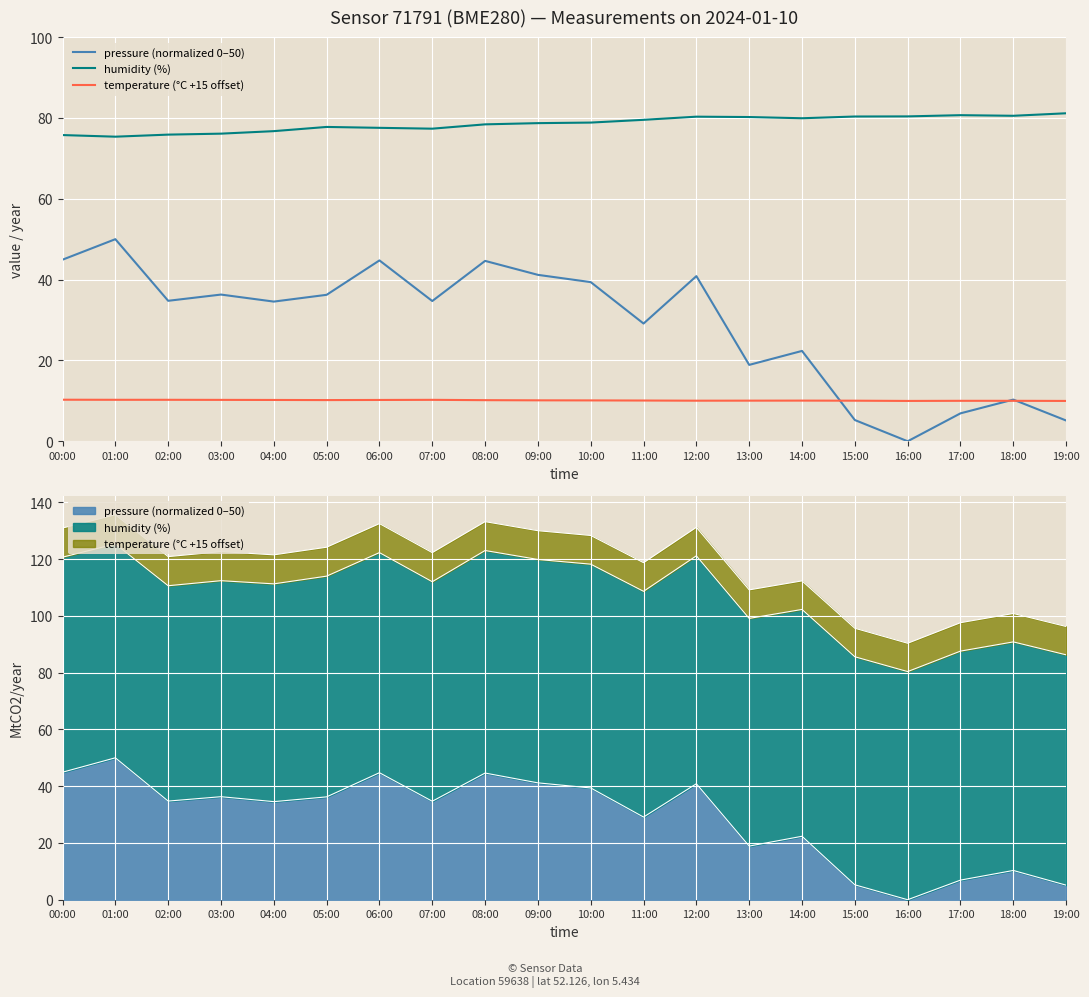

What is the difference between the maximum and second lowest values in the temperature (°C +15 offset) series?

0.3